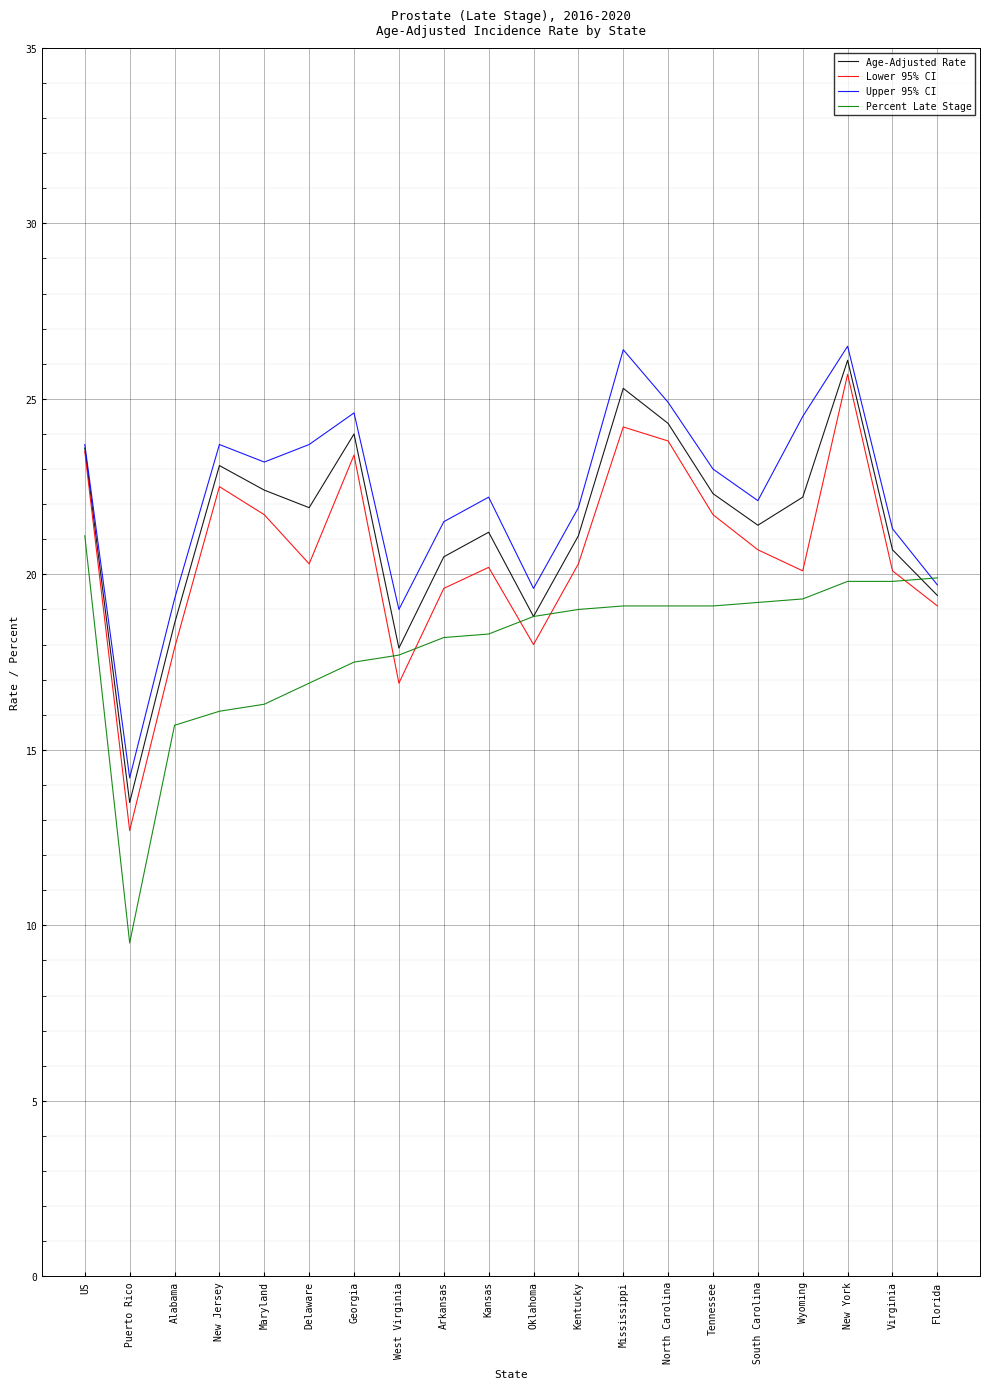

Rank the series by their average value, from highest to lowest.

Upper 95% CI, Age-Adjusted Rate, Lower 95% CI, Percent Late Stage